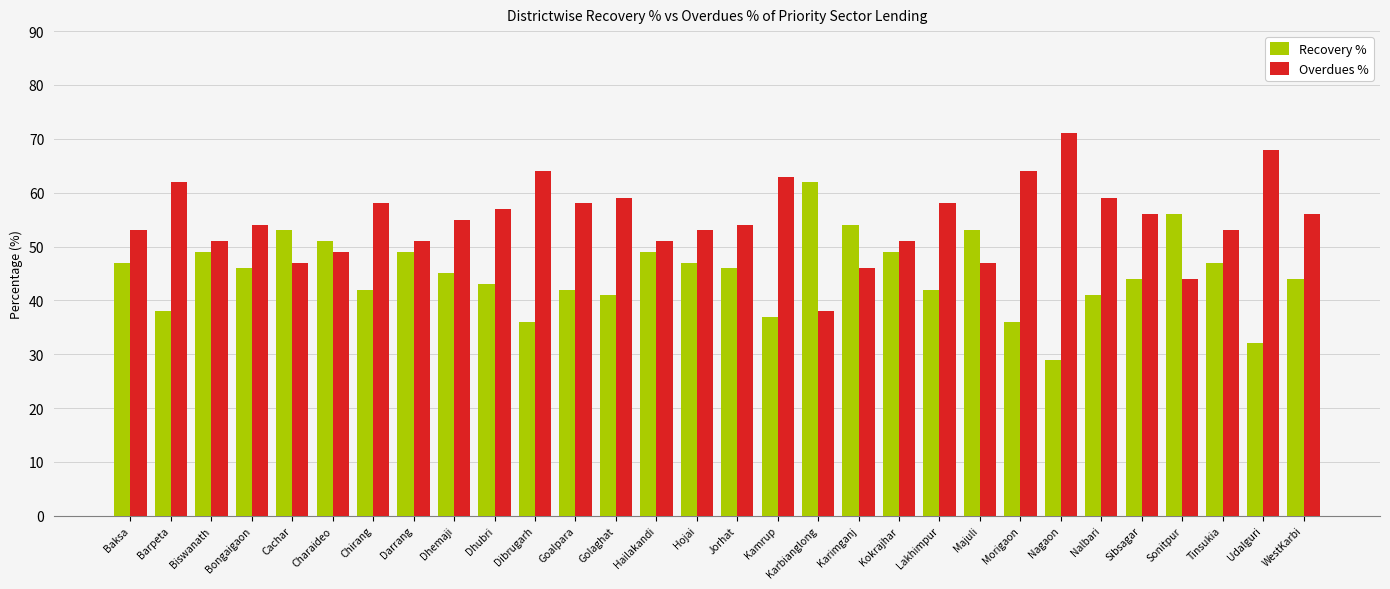

What is the maximum value shown in the chart?

71